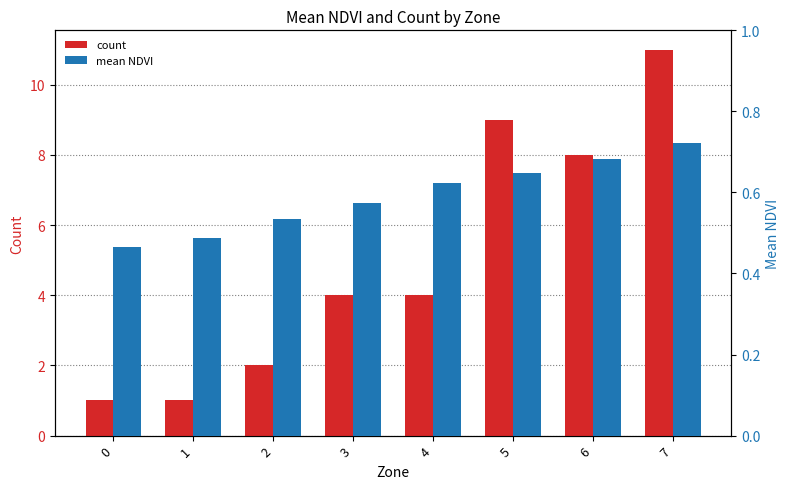

How many mean NDVI values are between 0 and 1?

8